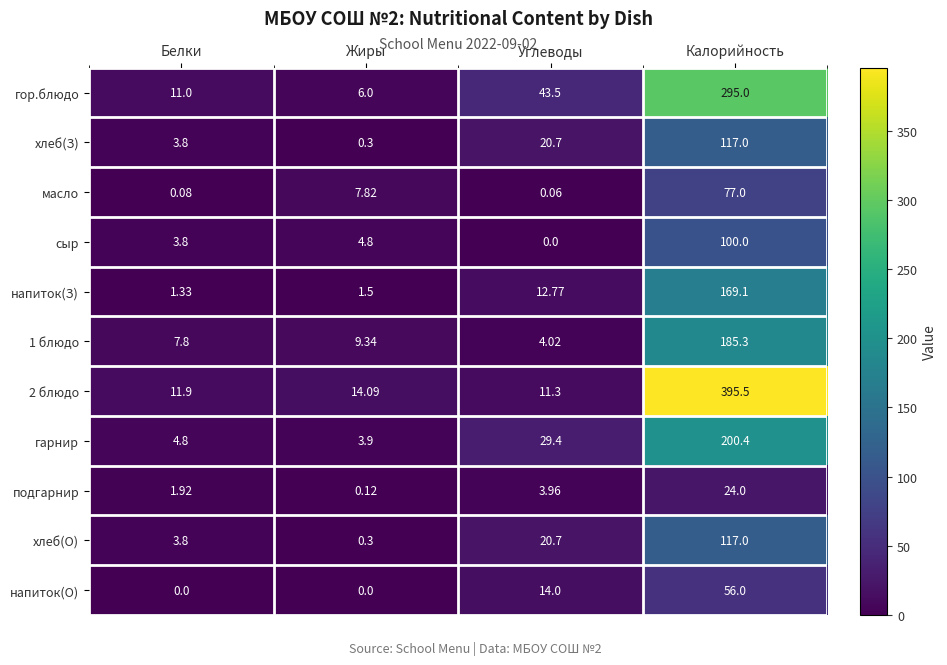

Rank the categories by 2 блюдо value from lowest to highest.

Углеводы, Белки, Жиры, Калорийность